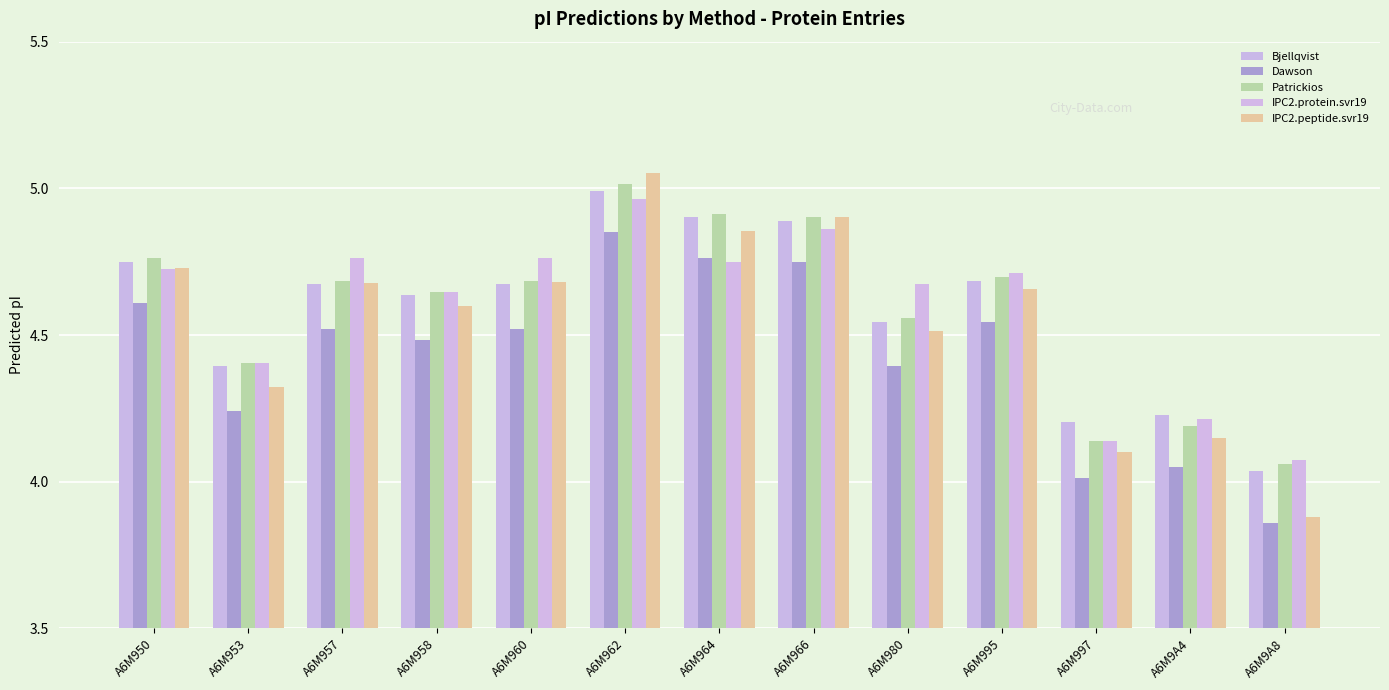

Reading left to right, transcribe all the data shown in this chart.

Bjellqvist: 4.7	4.4	4.7	4.6	4.7	5.0	4.9	4.9	4.5	4.7	4.2	4.2	4.0
Dawson: 4.6	4.2	4.5	4.5	4.5	4.9	4.8	4.7	4.4	4.5	4.0	4.0	3.9
Patrickios: 4.8	4.4	4.7	4.6	4.7	5.0	4.9	4.9	4.6	4.7	4.1	4.2	4.1
IPC2.protein.svr19: 4.7	4.4	4.8	4.6	4.8	5.0	4.7	4.9	4.7	4.7	4.1	4.2	4.1
IPC2.peptide.svr19: 4.7	4.3	4.7	4.6	4.7	5.1	4.9	4.9	4.5	4.7	4.1	4.2	3.9